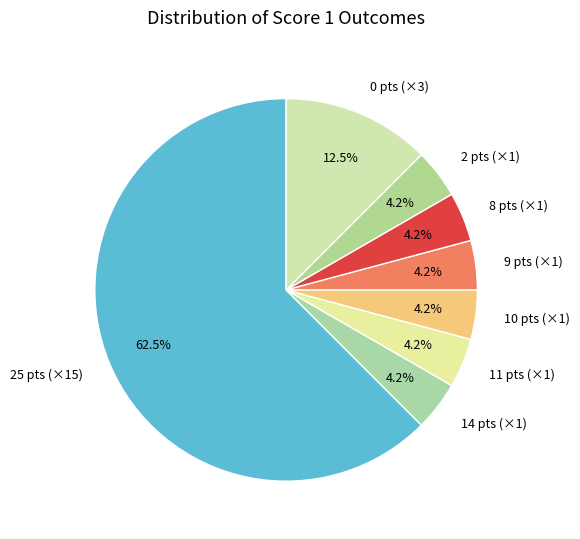

Is there a majority slice in this chart?

Yes